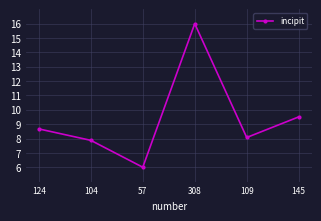

Approximately how many times larger is the value at 145 compared to 308?

0.6